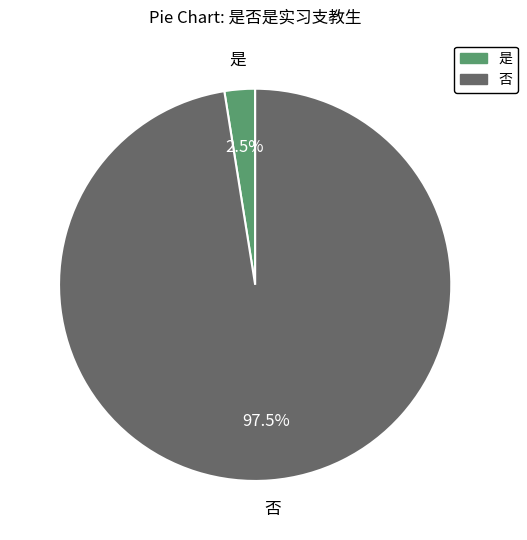

Combined, do 是 and 否 account for over 50%?

Yes